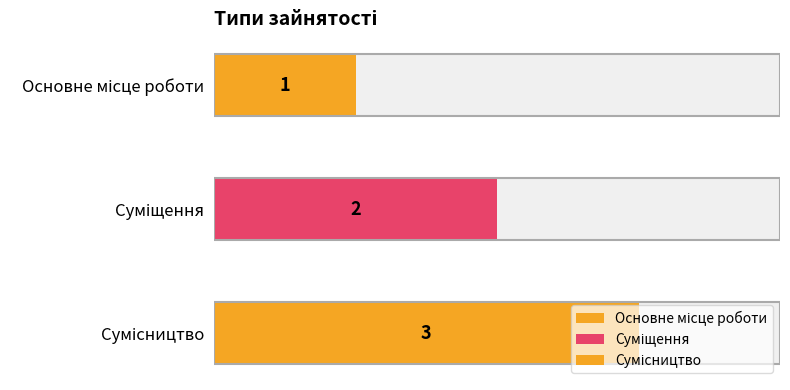

The chart shows a value of 3 at Суміщення. True or false?

False